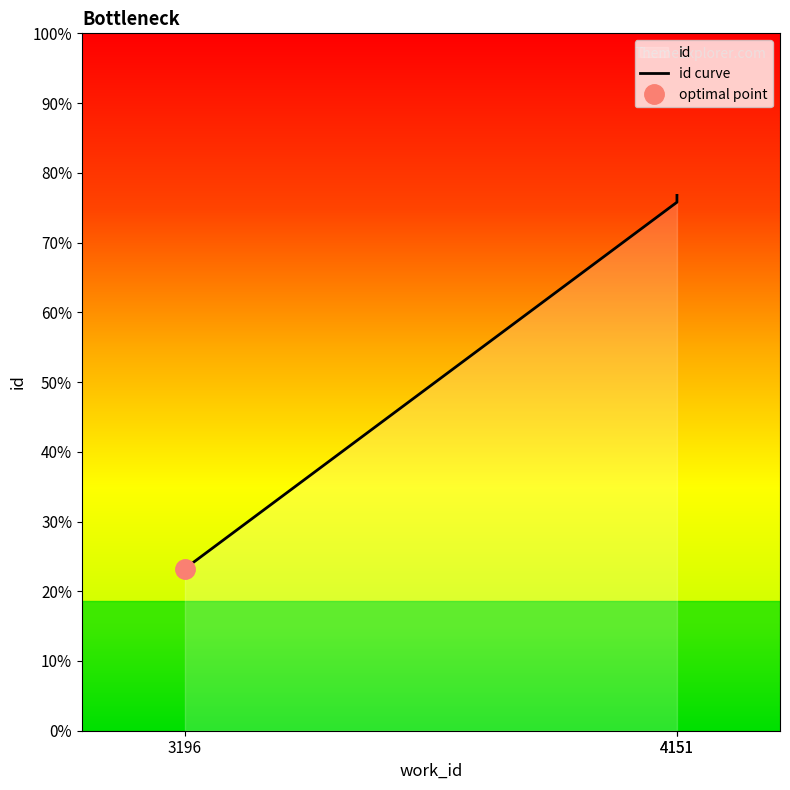

Does the chart display data point markers on the line(s)?

No